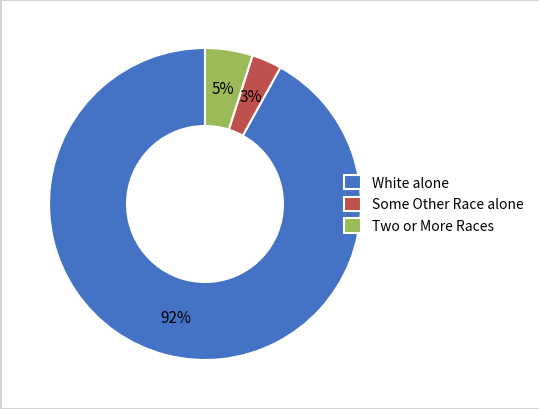

Which category has the biggest portion of the pie?

White alone